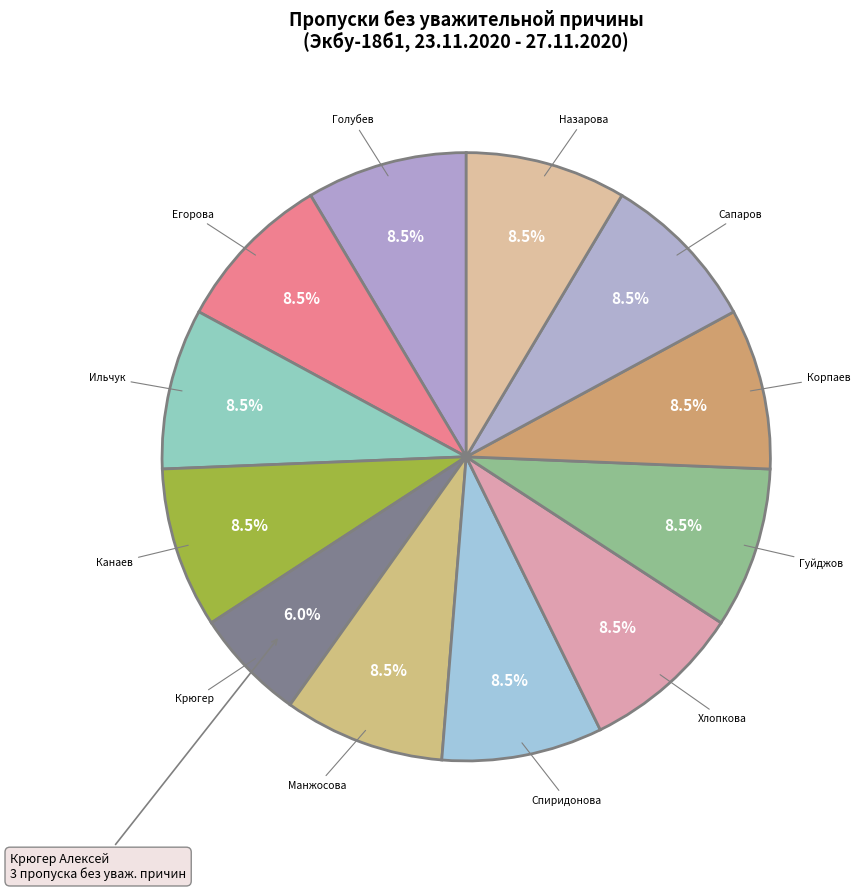

Count the number of slices in the pie.

12